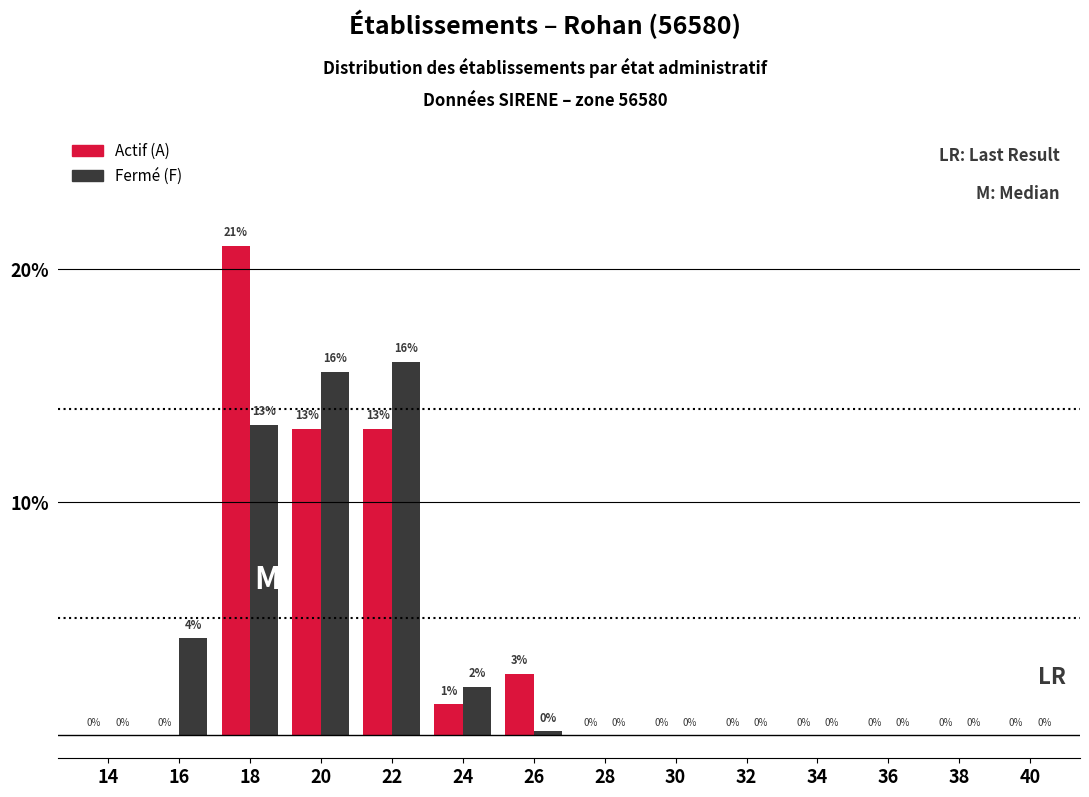

The value of Fermé (F) at 20 is 15.6. True or false?

True